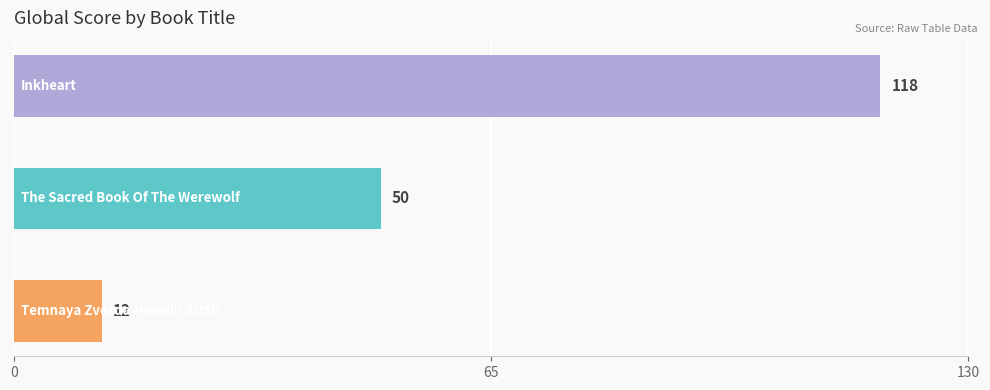

Count the values in the range 12 to 118.

3